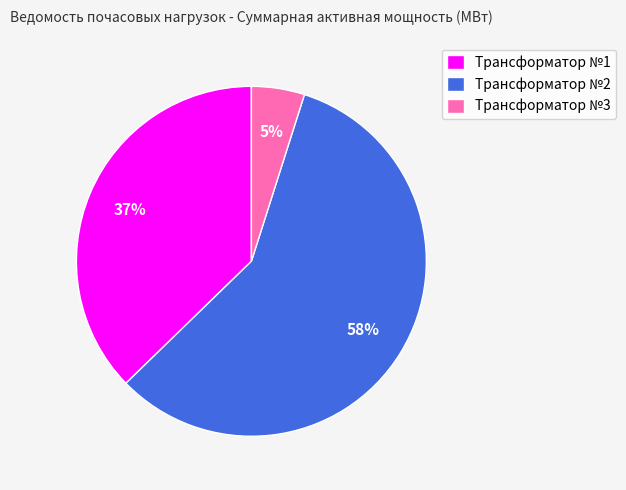

Is there a majority slice in this chart?

Yes